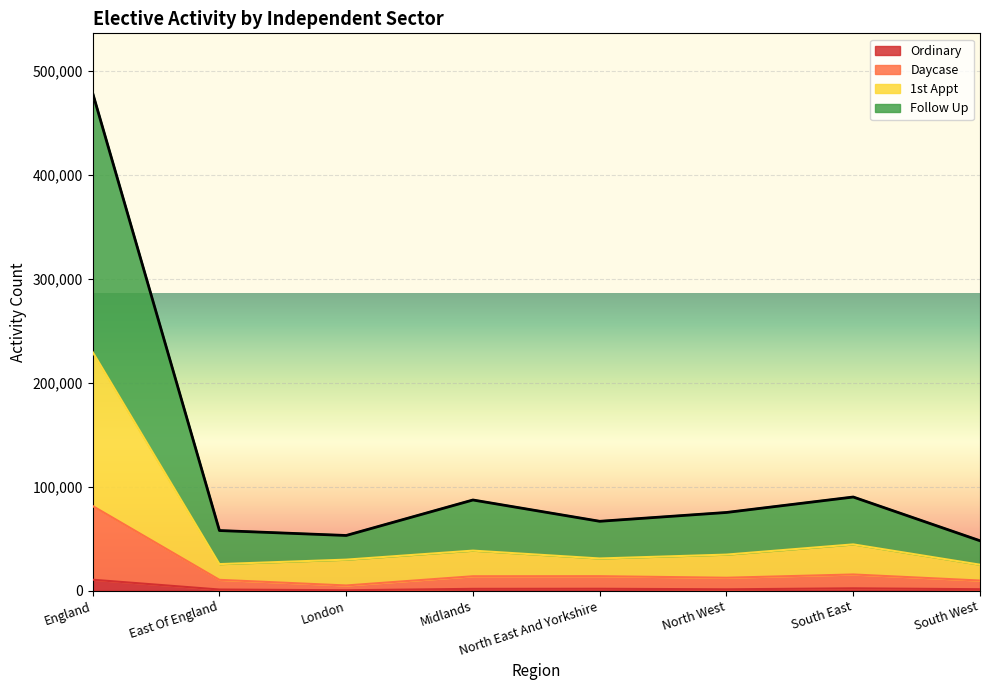

Between England and Midlands, which series saw the biggest shift?

Follow Up